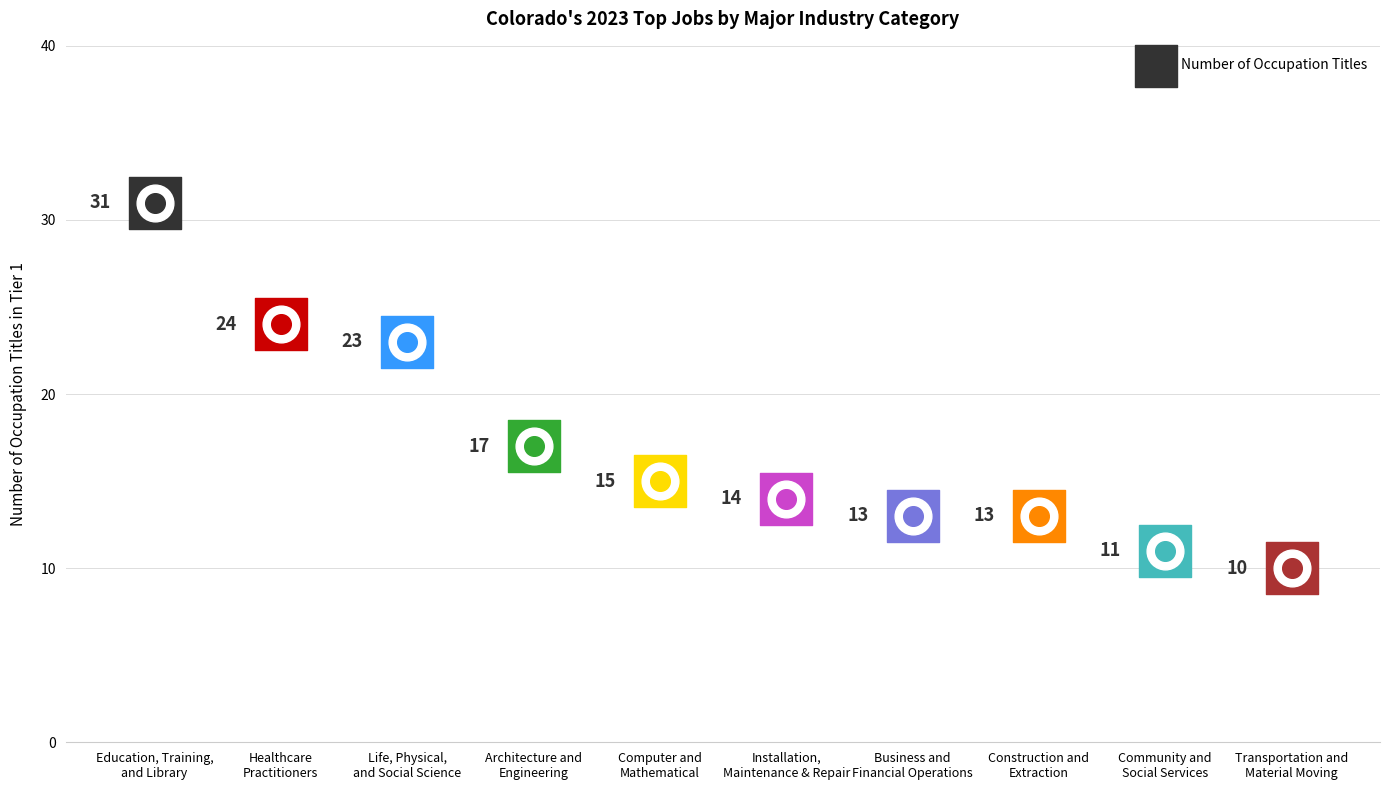

What is the change in value from Education, Training,
and Library to Transportation and
Material Moving?

-21